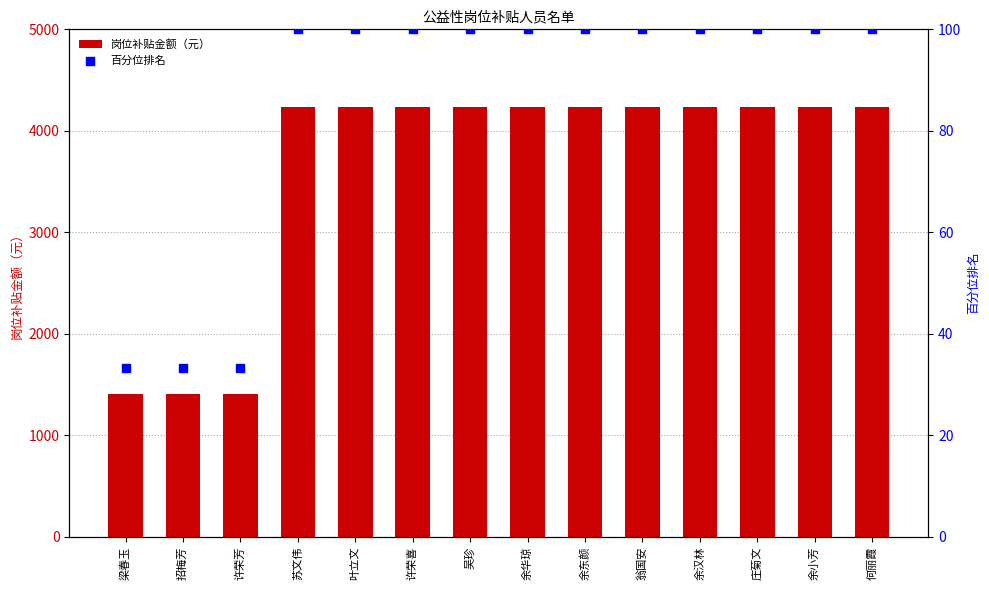

At which category is the sum across all series the highest?

苏文伟